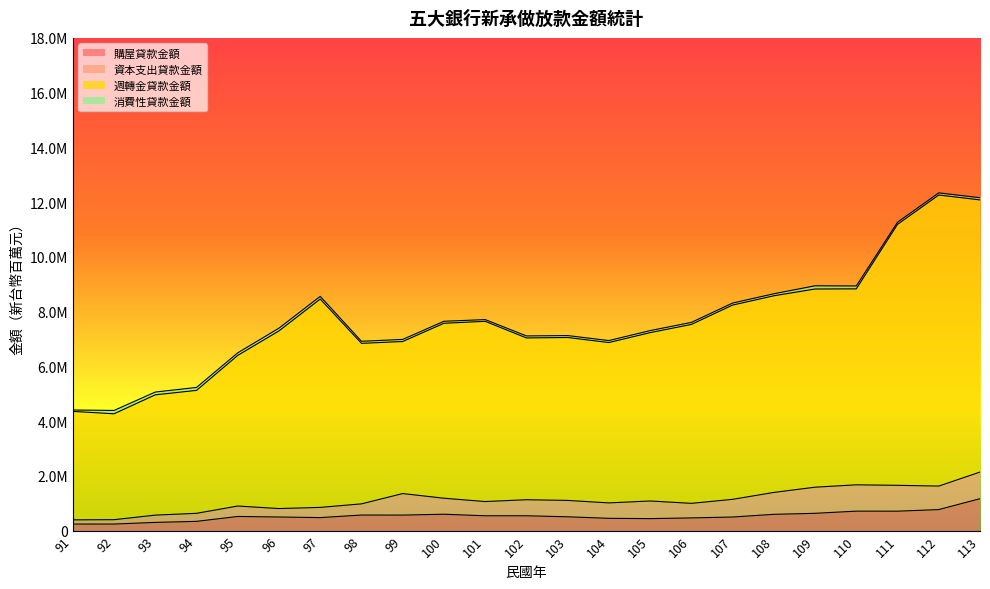

What is the maximum value shown in the chart?

12259720